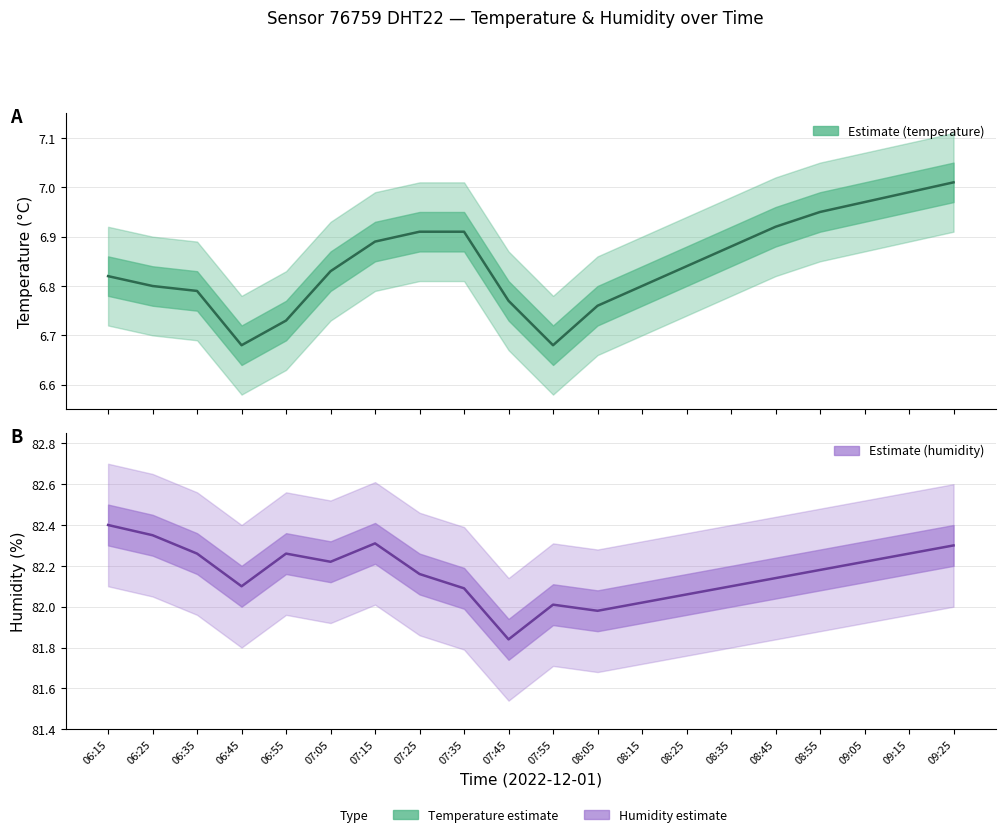

Reading right to left, list all the values displayed in this chart.

temperature: 7.0	7.0	7.0	7.0	6.9	6.9	6.8	6.8	6.8	6.7	6.8	6.9	6.9	6.9	6.8	6.7	6.7	6.8	6.8	6.8
humidity: 82.3	82.3	82.2	82.2	82.1	82.1	82.1	82.0	82.0	82.0	81.8	82.1	82.2	82.3	82.2	82.3	82.1	82.3	82.3	82.4